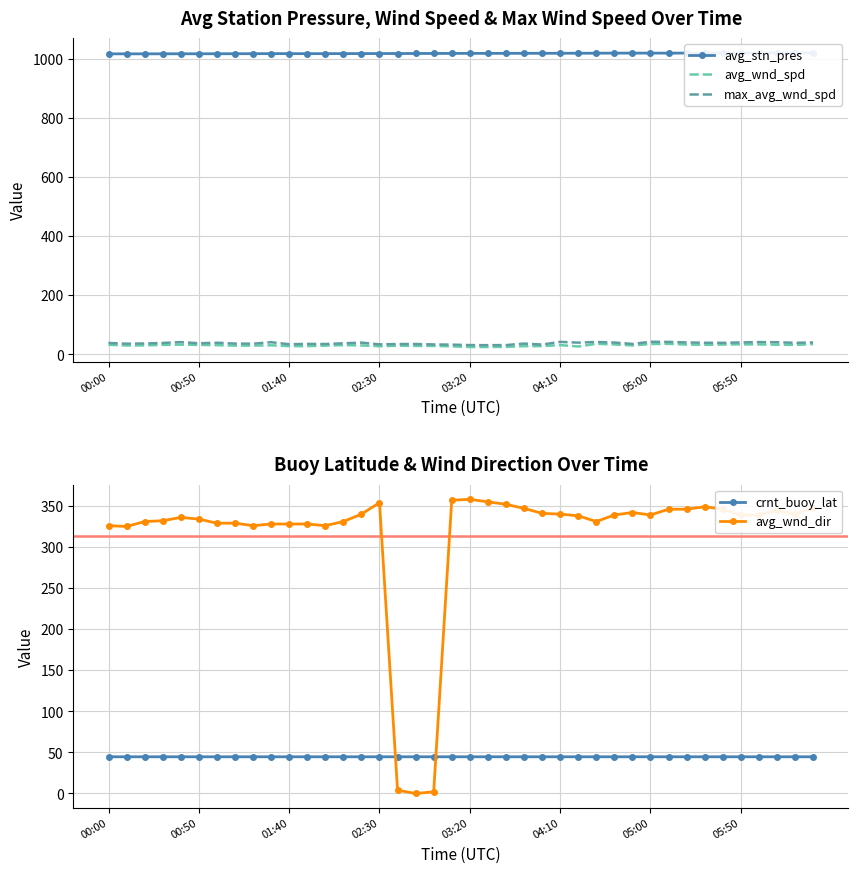

True or false: avg_stn_pres and crnt_buoy_lat intersect in this chart.

False